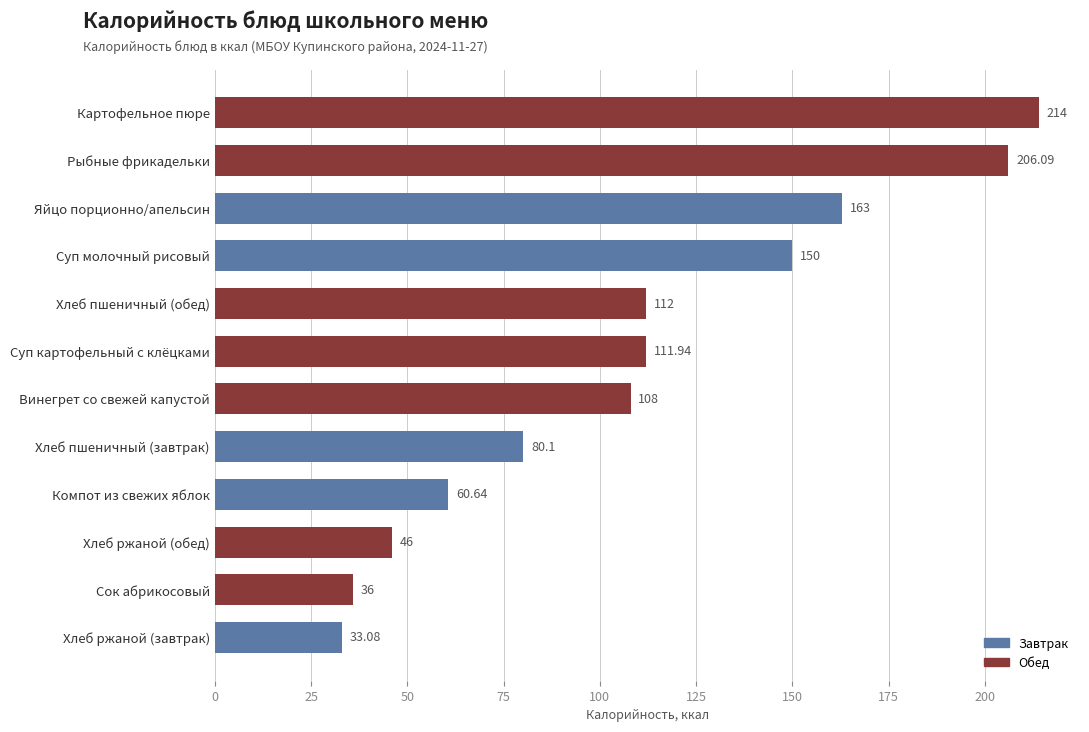

Which category has the lowest value across all series?

Хлеб ржаной (завтрак)